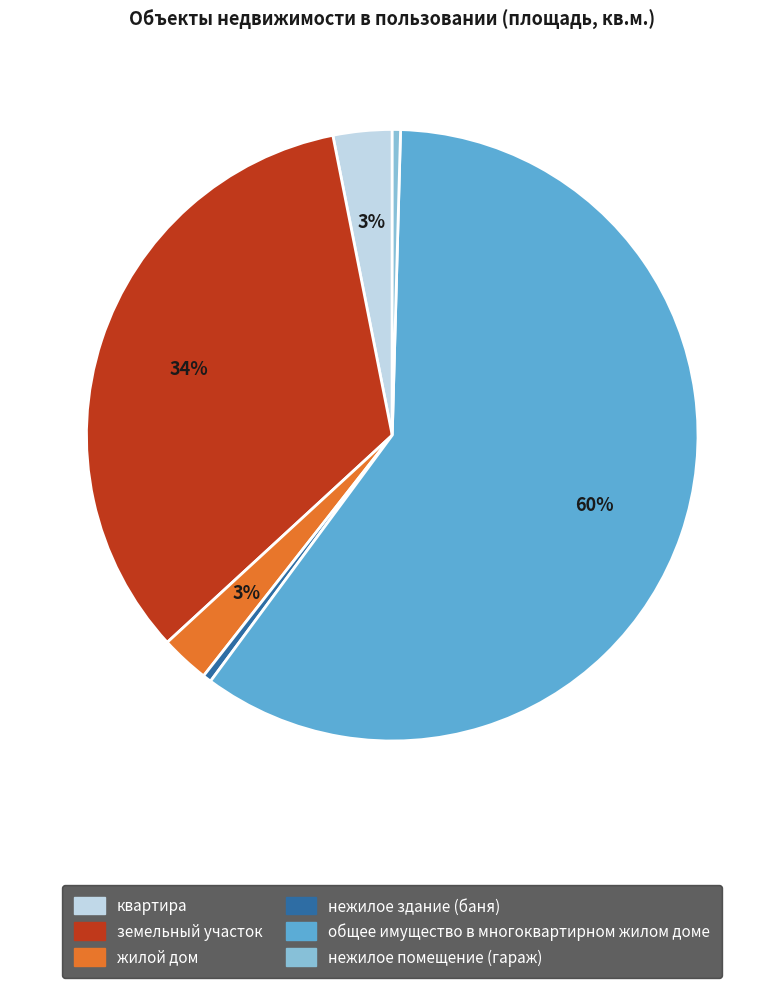

Which category has the biggest portion of the pie?

общее имущество в многоквартирном жилом доме